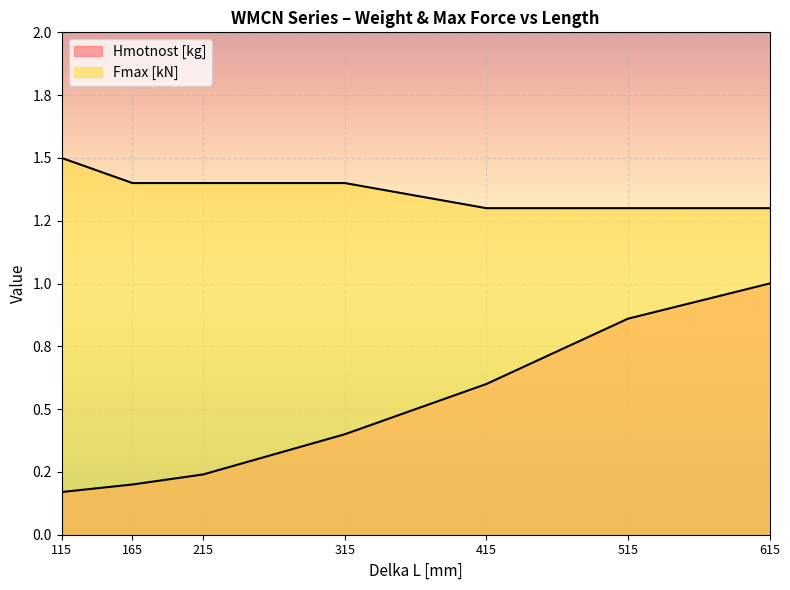

True or false: Hmotnost [kg] and Fmax [kN] intersect in this chart.

False